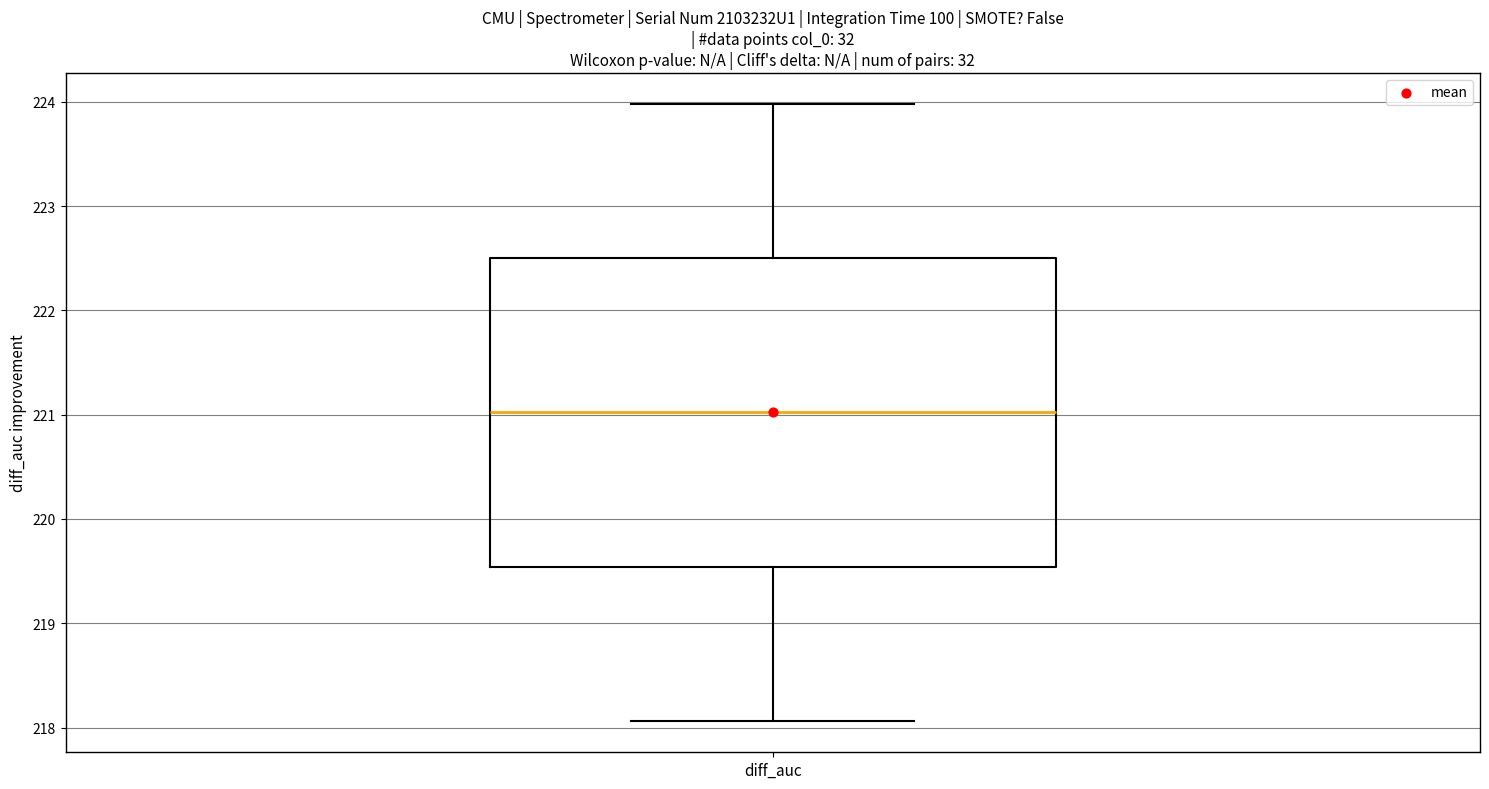

Where does the lower whisker of the box for diff_auc end on the y-axis? The values are not printed on the chart, so give them approximately, as read against the axis.

218.1